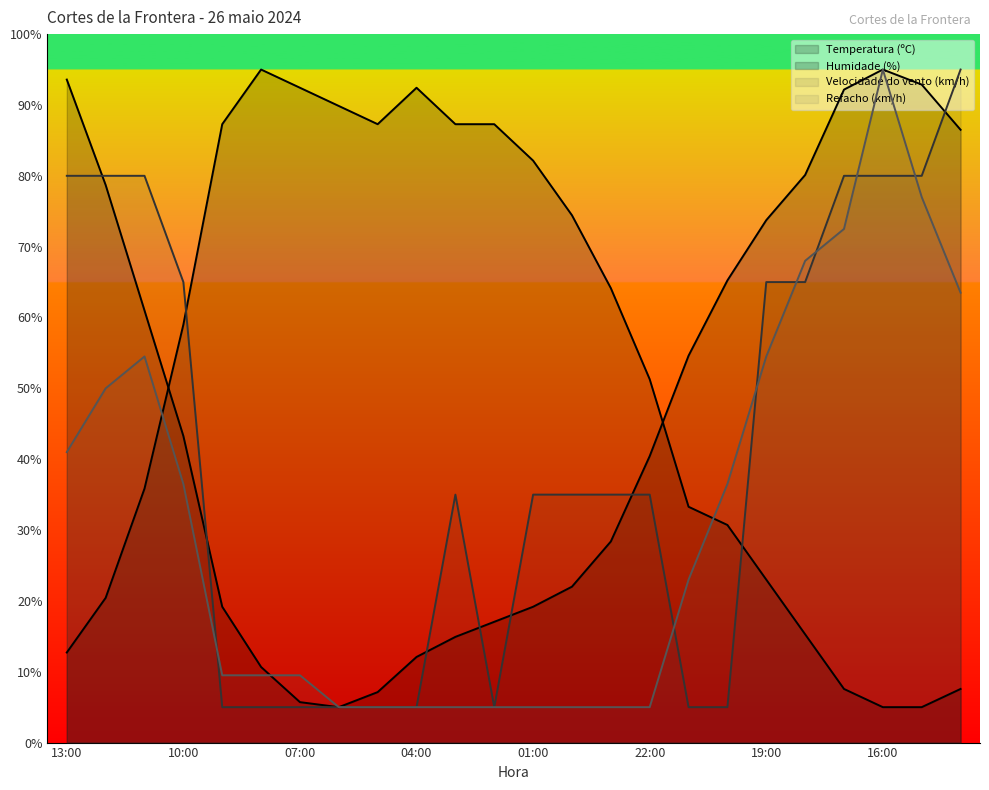

At how many categories does at least one series exceed 90?

8